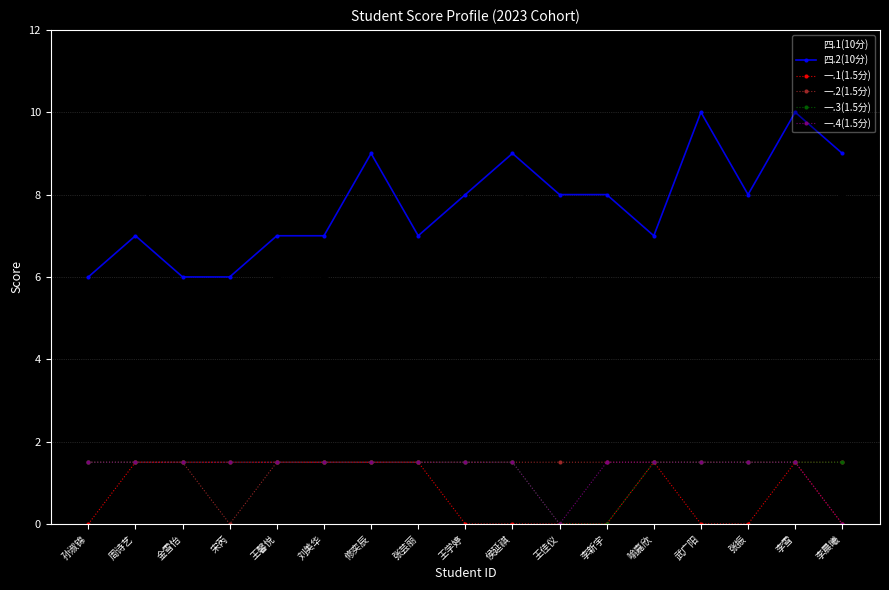

Is it true that 一.3(1.5分) equals 1.5 at 周诗艺?

True